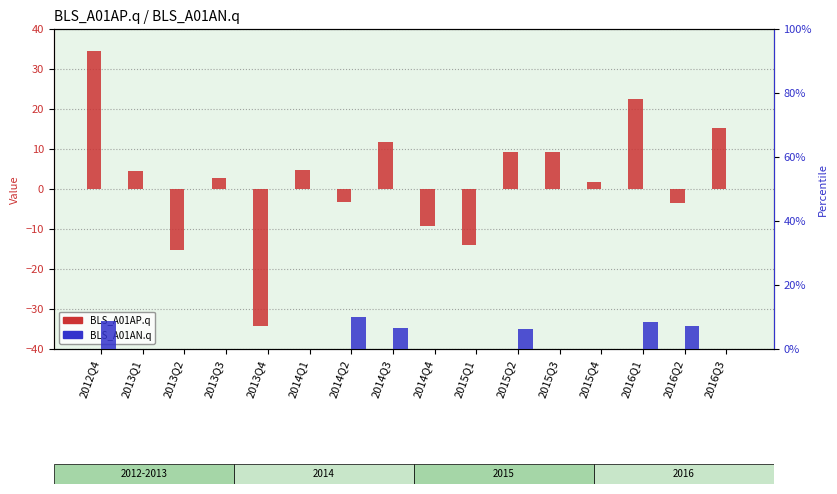

At which category is the sum across all series the highest?

2012Q4